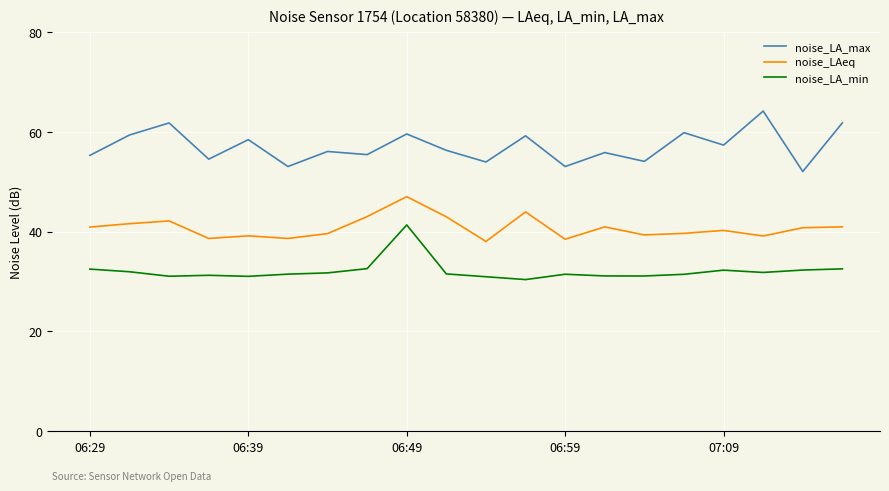

List the series in order of their overall mean, lowest first.

noise_LA_min, noise_LAeq, noise_LA_max